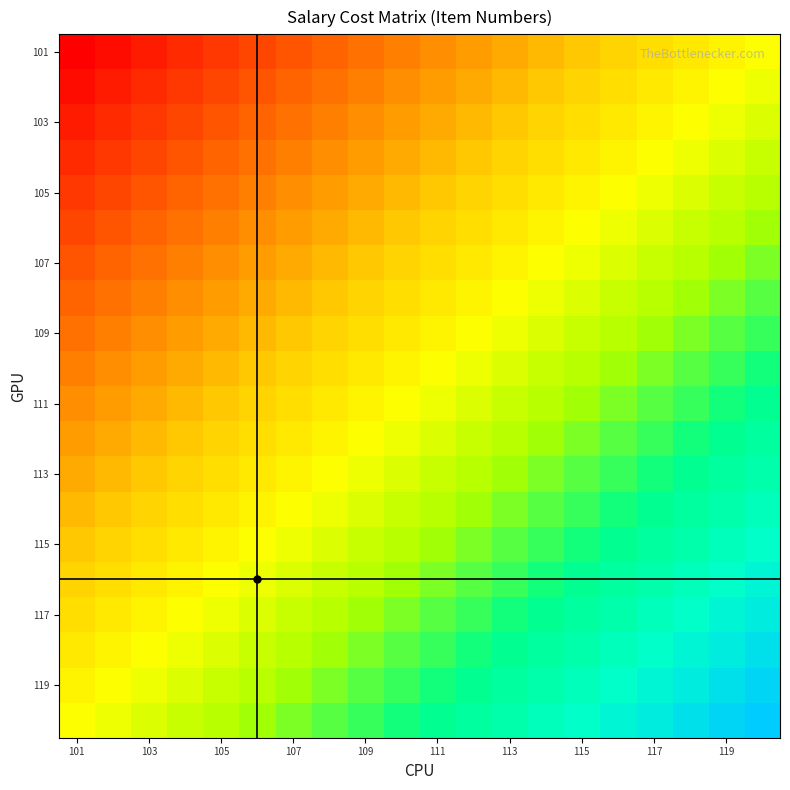

Count the number of data series in this chart.

20